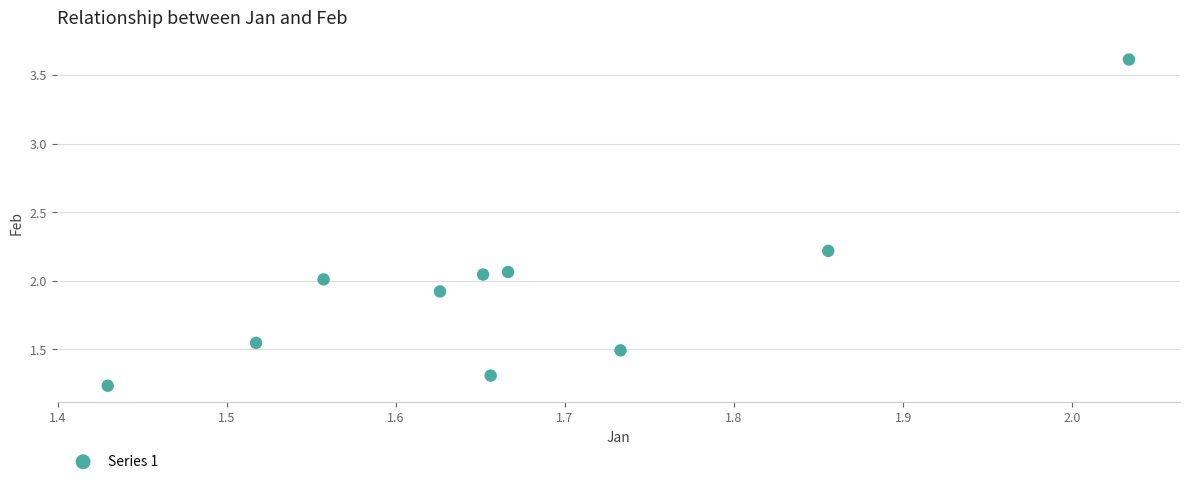

What is the average Y value?

1.9